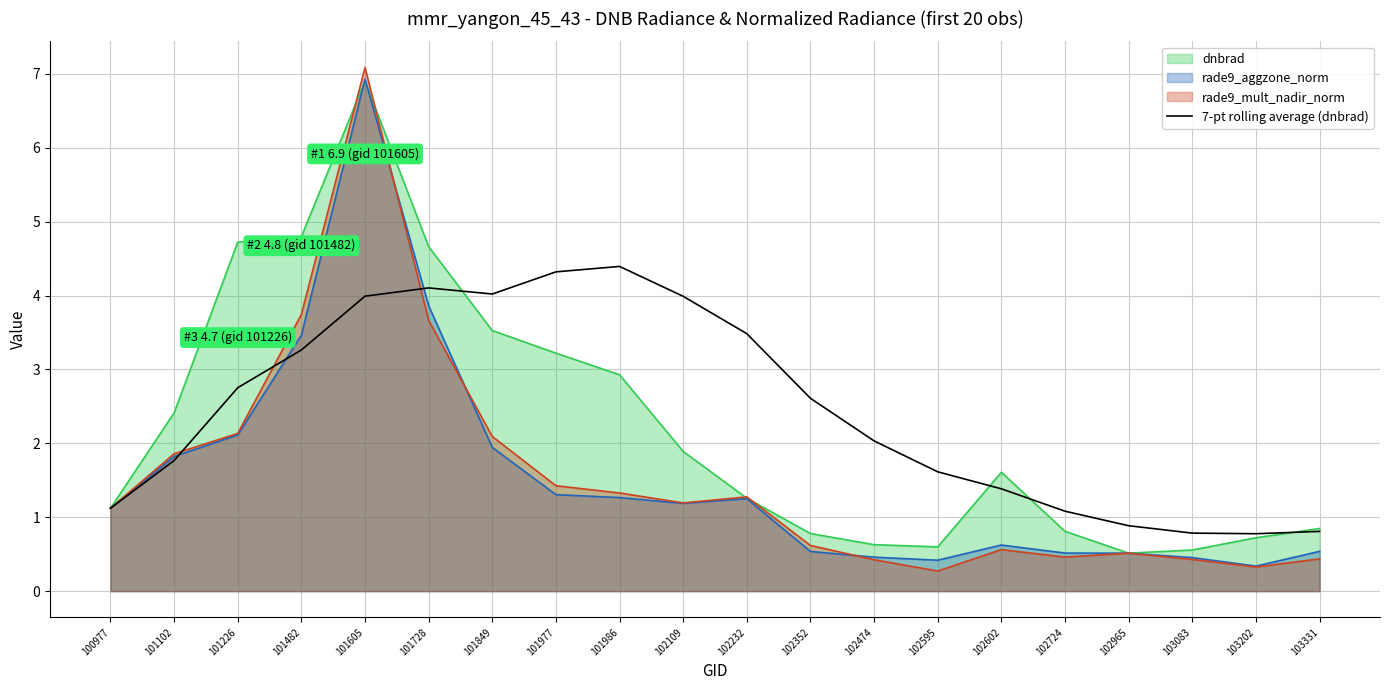

Reading left to right, extract all data points from this chart.

100977=1.1	101102=1.8	101226=2.8	101482=3.3	101605=4.0	101728=4.1	101849=4.0	101977=4.3	101986=4.4	102109=4.0	102232=3.5	102352=2.6	102474=2.0	102595=1.6	102602=1.4	102724=1.1	102965=0.9	103083=0.8	103202=0.8	103331=0.8